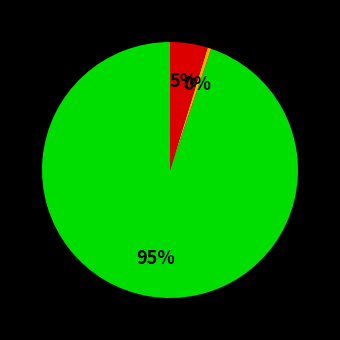

Does any single category account for the majority?

Yes